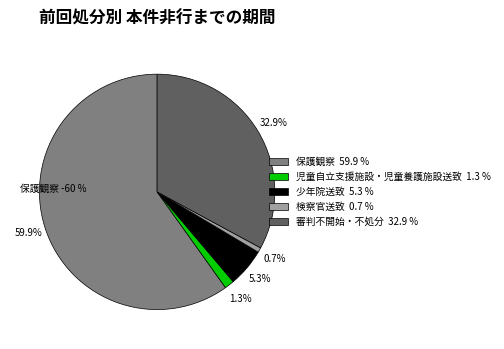

To the nearest percent, what percentage of the pie is 検察官送致?

1%